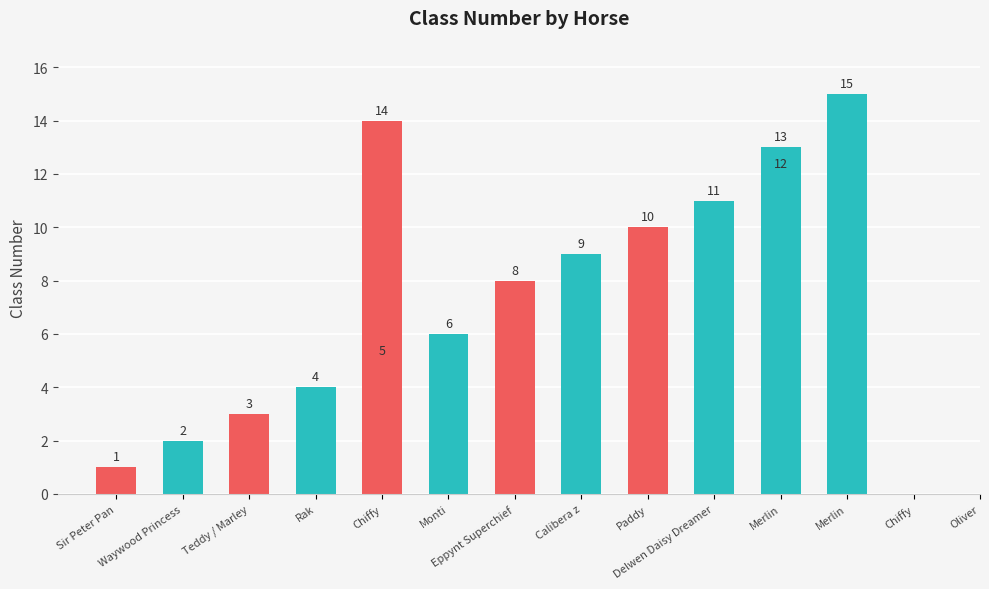

List the labels in order of value, largest first.

Oliver, Chiffy, Merlin, Merlin, Delwen Daisy Dreamer, Paddy, Calibera z, Eppynt Superchief, Monti, Chiffy, Rak, Teddy / Marley, Waywood Princess, Sir Peter Pan